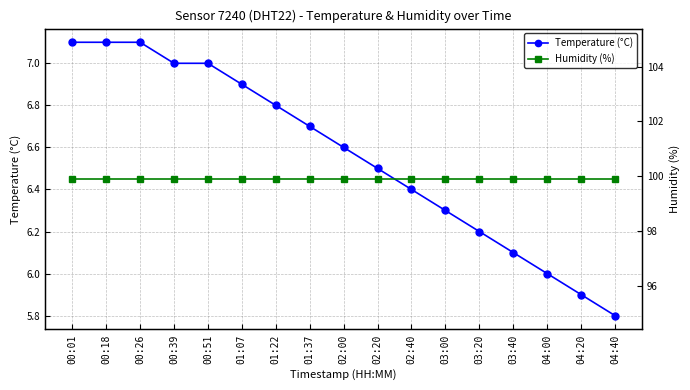

What is the label of the 7th point from the left?

01:22